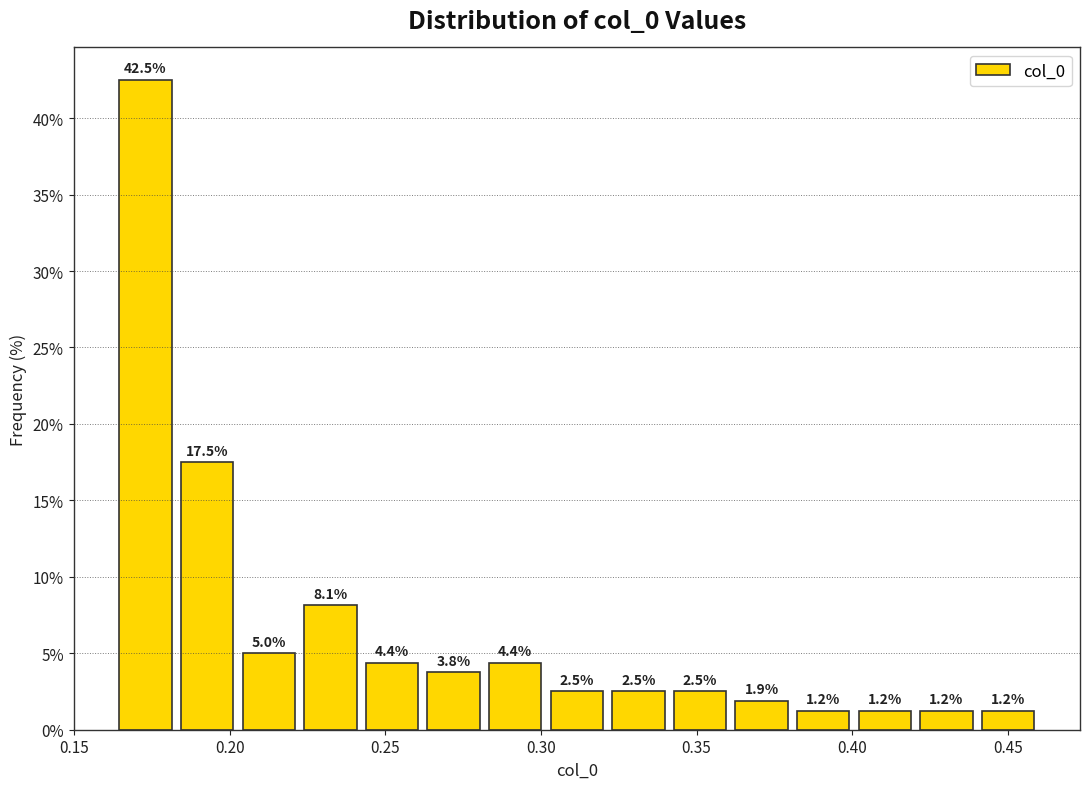

Around what value on the x-axis is the tallest bar? Give the approximate position of its centre, as read against the axis.

0.175